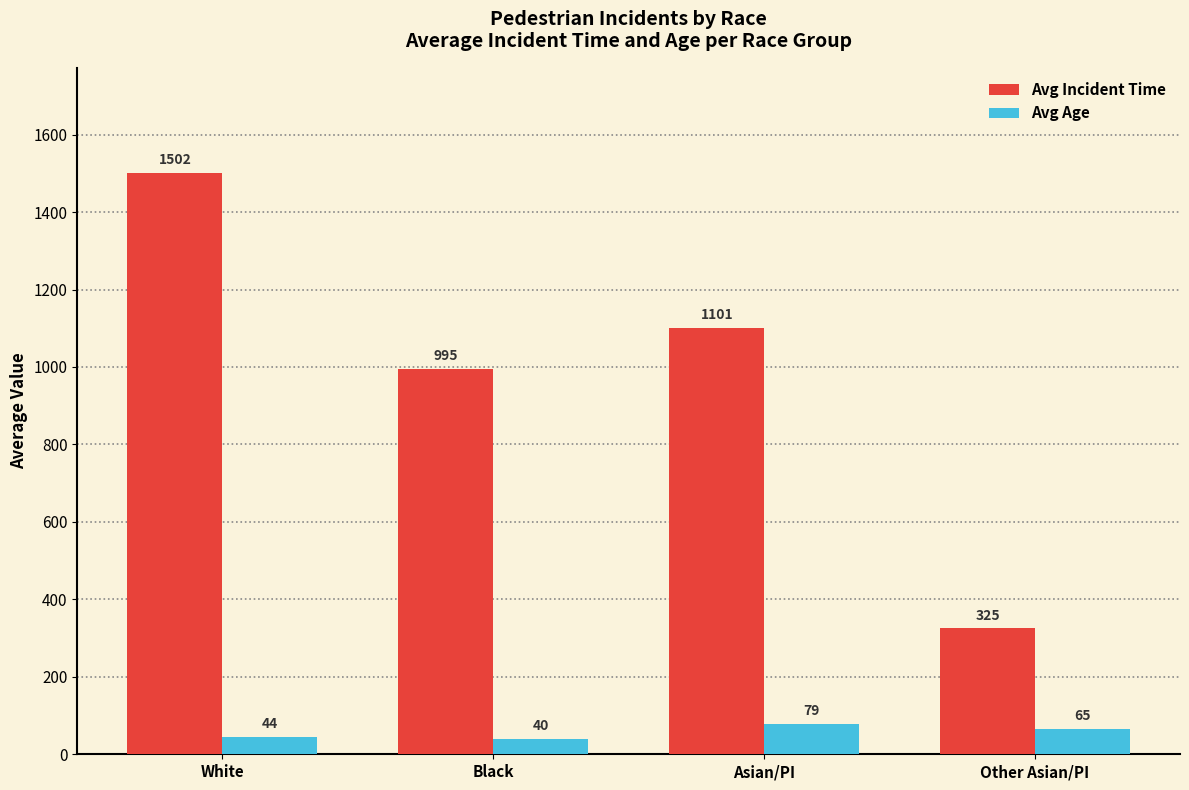

Rank the series at Other Asian/PI from lowest to highest value.

Avg Age, Avg Incident Time